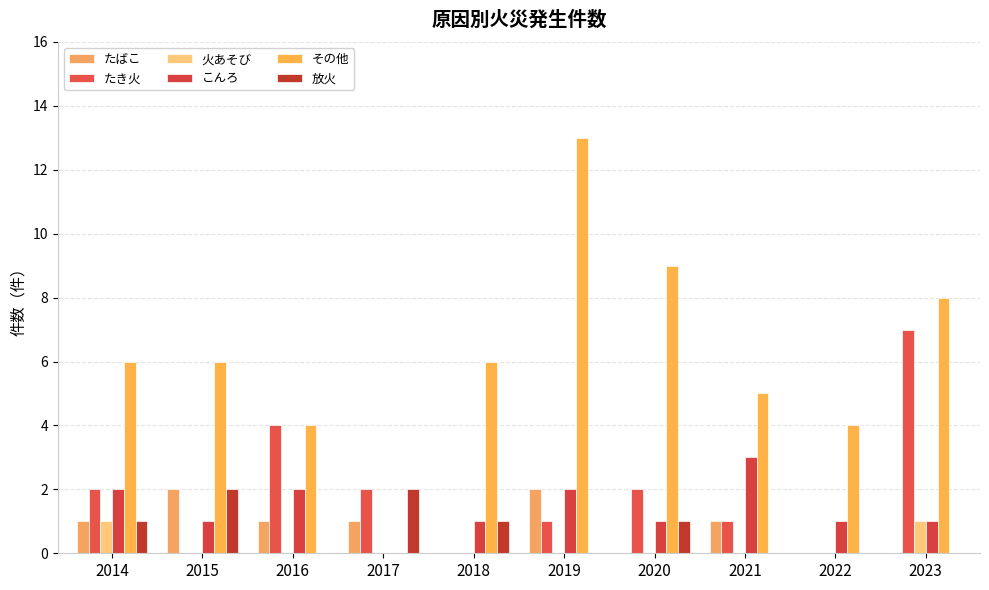

Does the chart contain stacked bars?

No